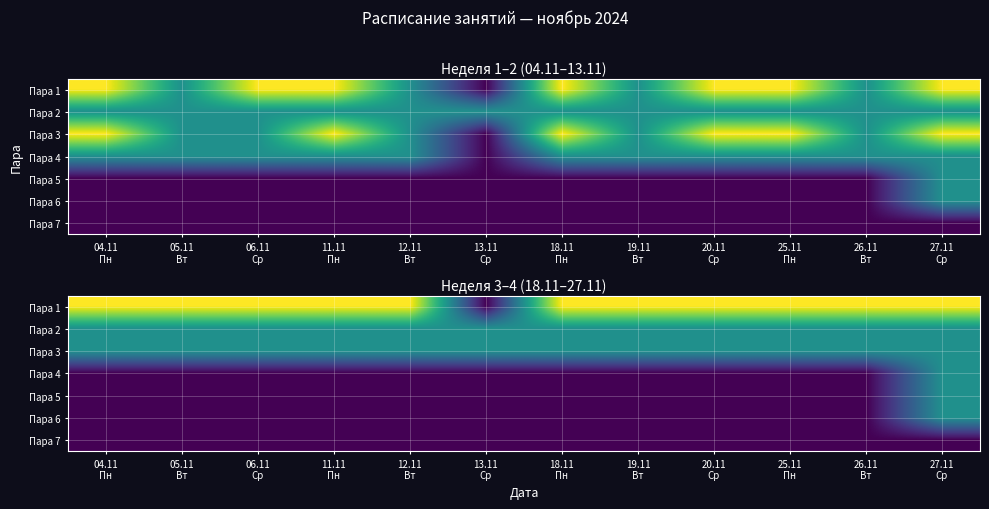

Between 06.11 Ср and 13.11 Ср, which series saw the biggest shift?

Пара 1